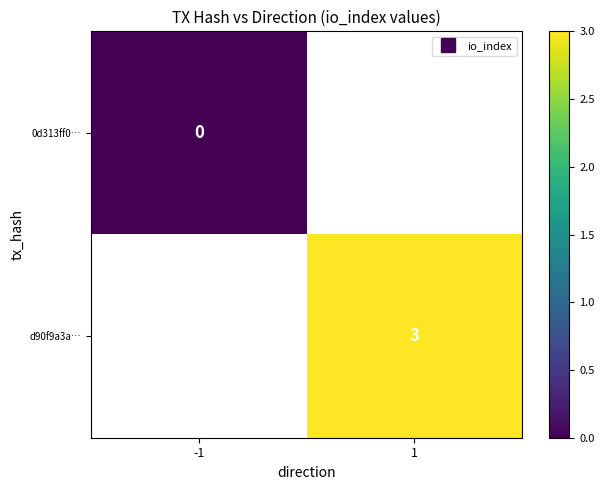

Where is 0d313ff0… nearest to the value 0?

-1